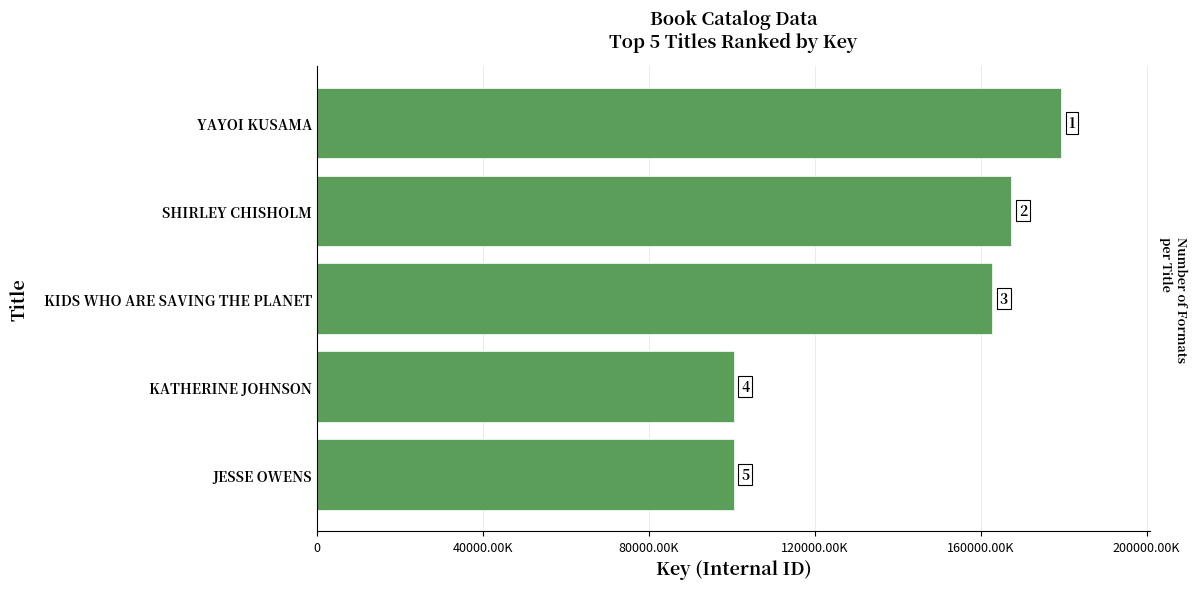

Are the bars horizontal?

Yes